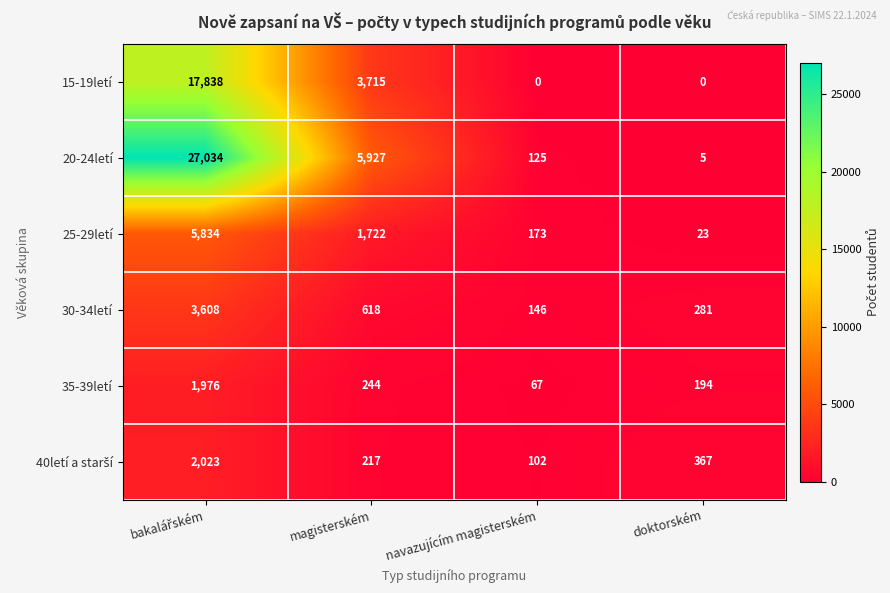

Which series has the largest total across all categories?

20-24letí